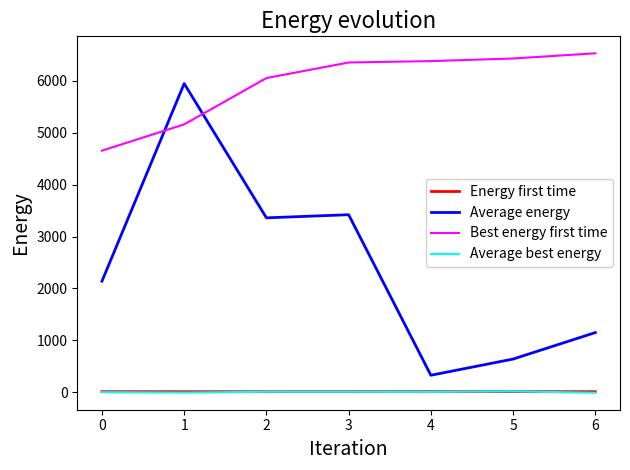

Which series changed the most between 1 and 3?

Average energy